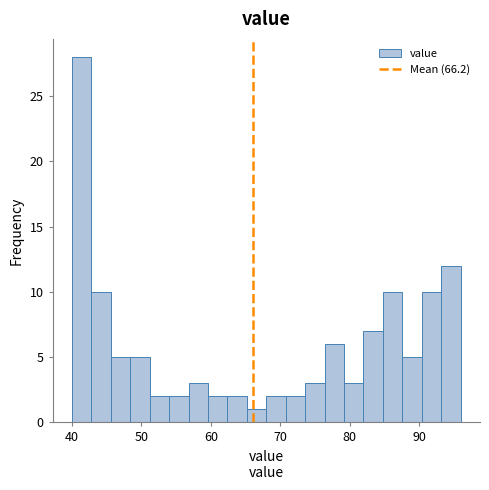

Read against the x-axis, roughly where is the centre of the tallest bar?

41